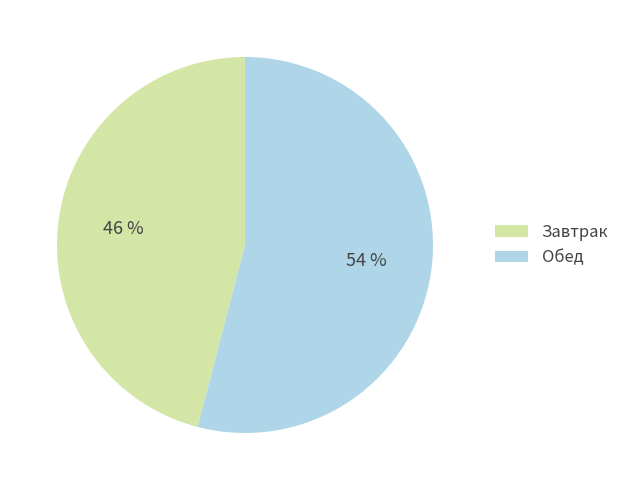

To the nearest percent, what is the average slice percentage?

50%